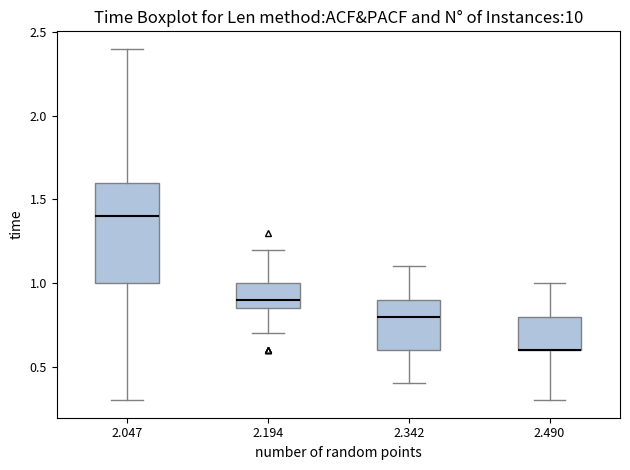

Reading left to right, transcribe this box plot: for each box, give where its median line is, the range the box spans, and where its two whiskers end, as read against the y-axis. The values are not printed on the chart, so give them approximately, as read against the axis.

2.047: median 1.40, box 1.00 to 1.60, whiskers 0.30 to 2.40
2.194: median 0.90, box 0.85 to 1.00, whiskers 0.70 to 1.20
2.342: median 0.80, box 0.60 to 0.90, whiskers 0.40 to 1.10
2.490: median 0.60 (drawn on the box's lower edge), box 0.60 to 0.80, whiskers 0.30 to 1.00